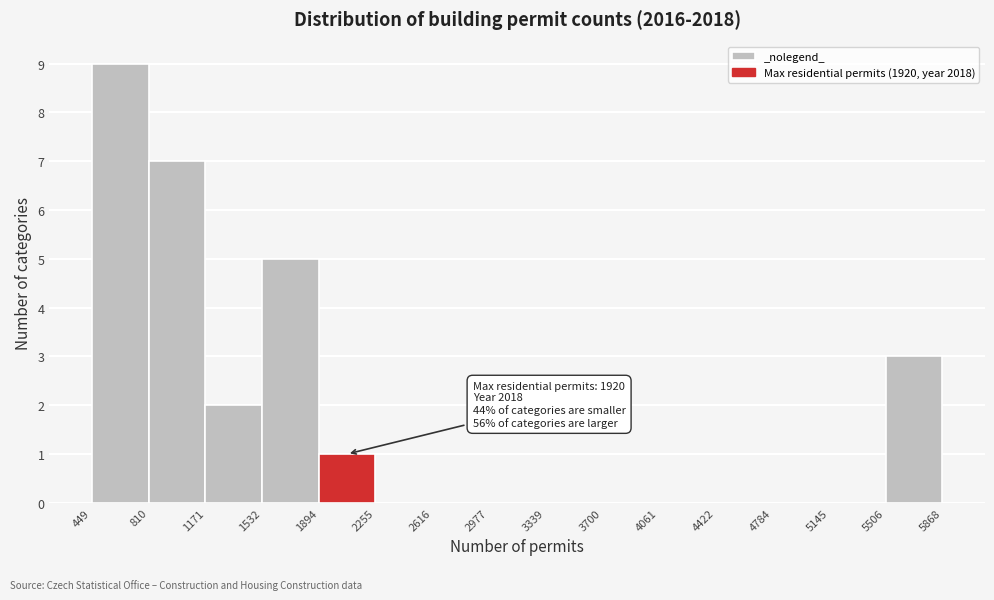

Over which range of the x-axis is the bar tallest?

449 to 810